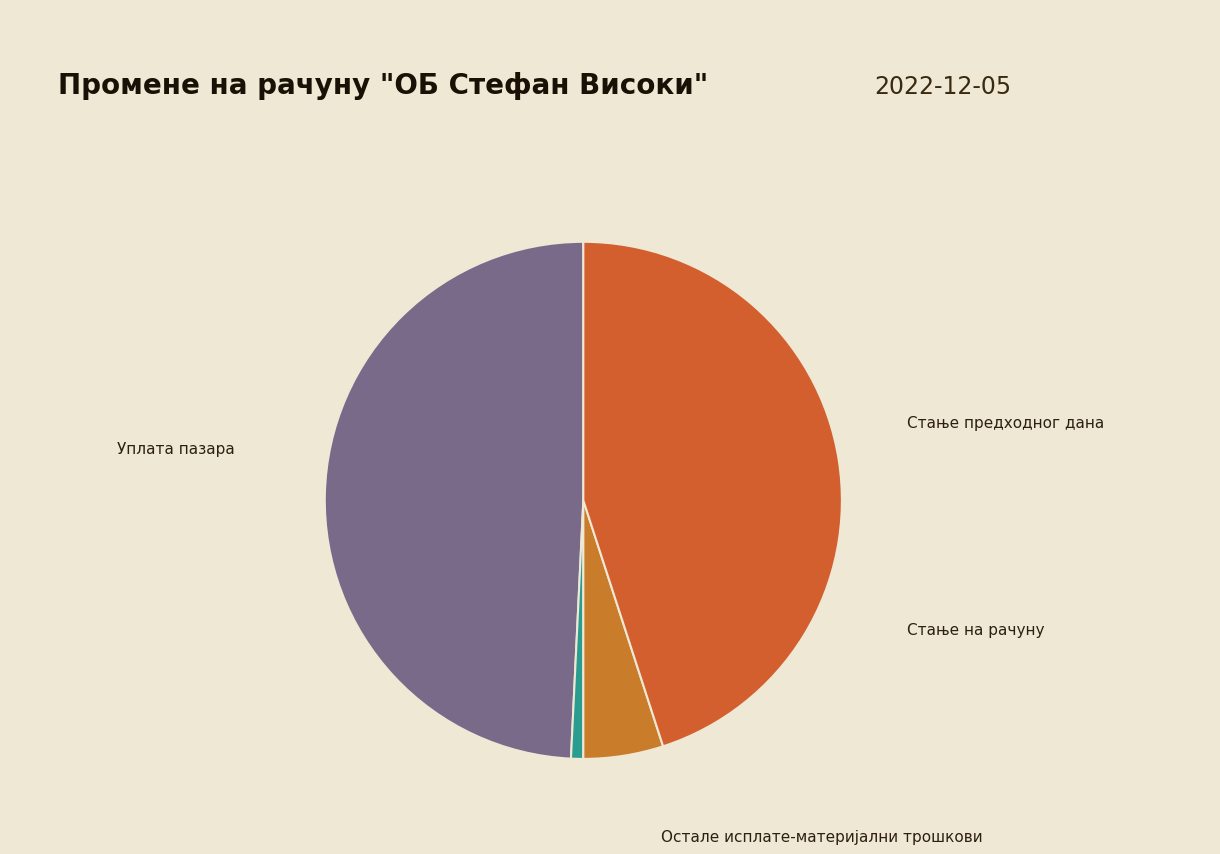

What percentage is the Остале исплате-материјални трошкови slice, to the nearest percent?

5%